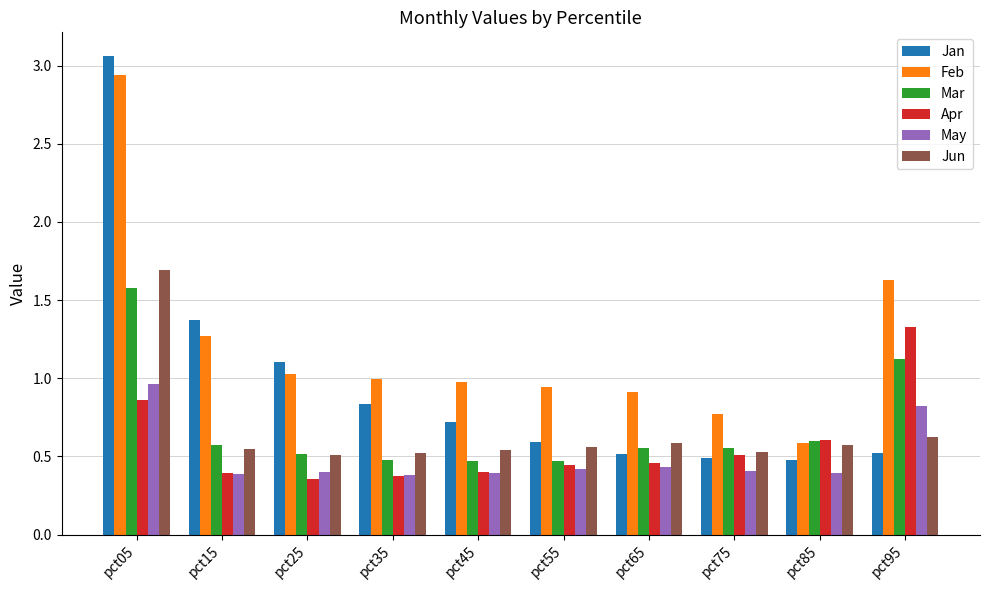

What is the average value of the Feb series?

1.2